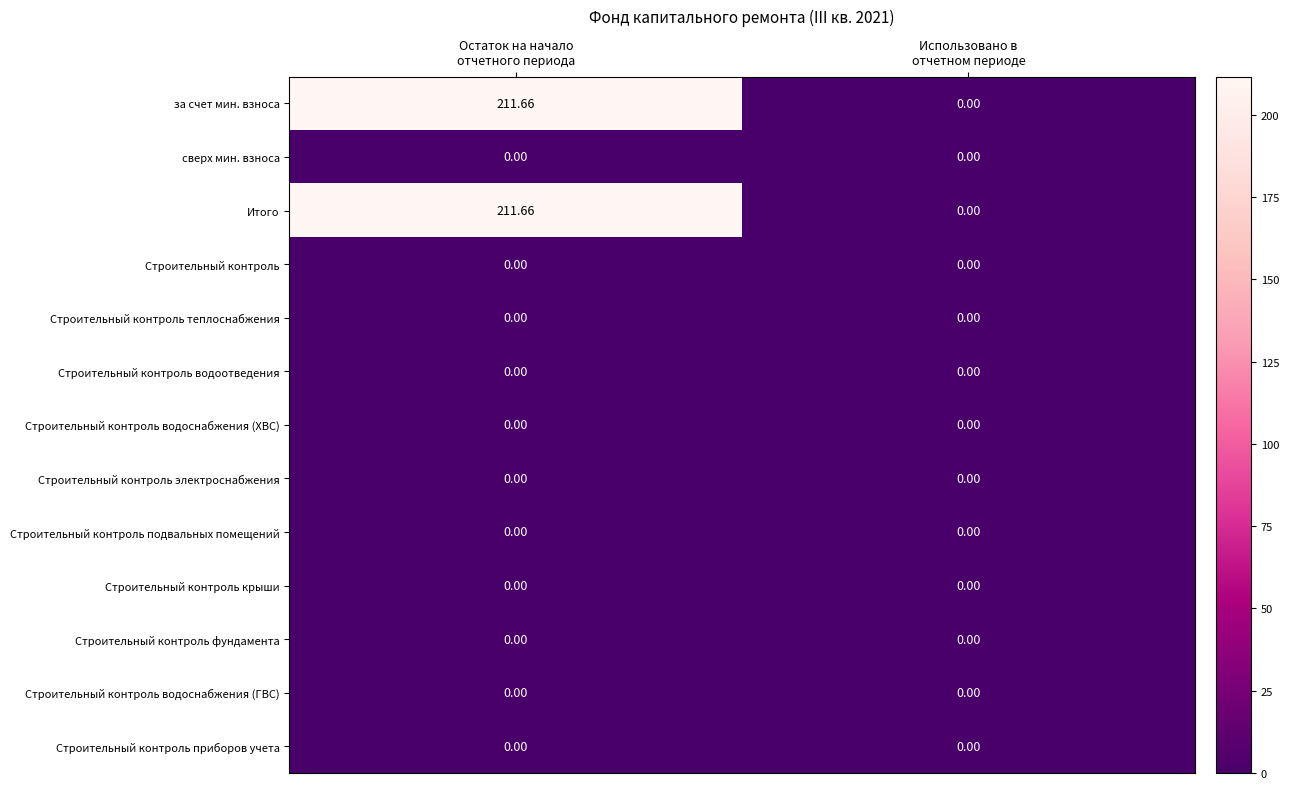

How many distinct data groups are displayed?

13